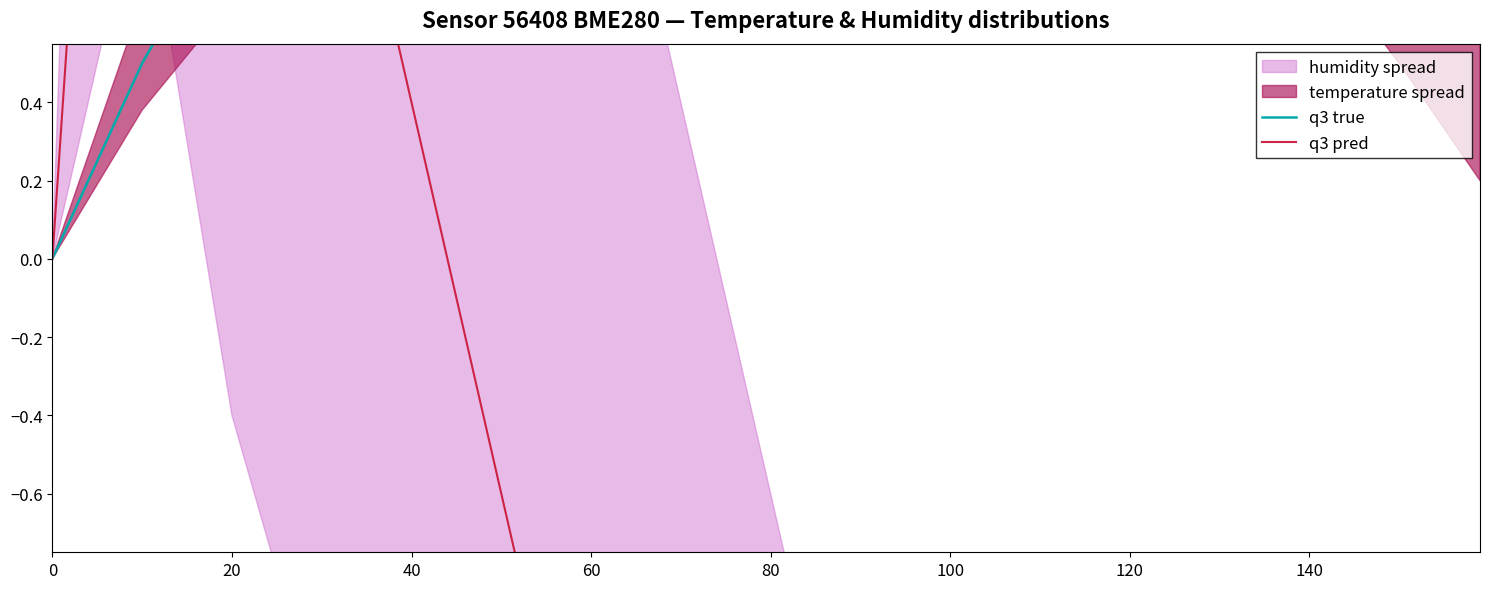

How many data points in q3 pred are above -3?

8